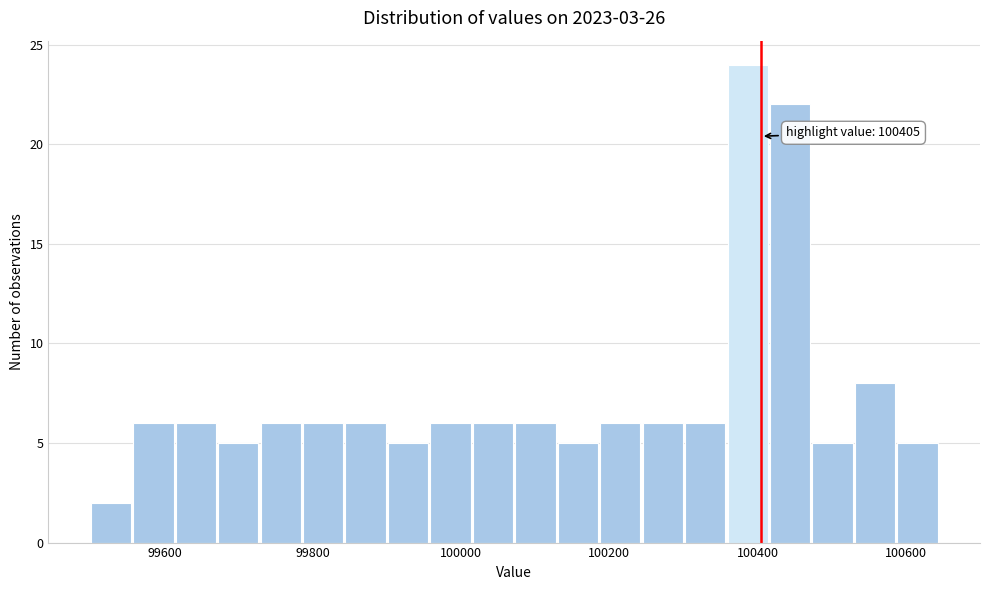

Read against the x-axis, roughly where is the centre of the tallest bar?

100380